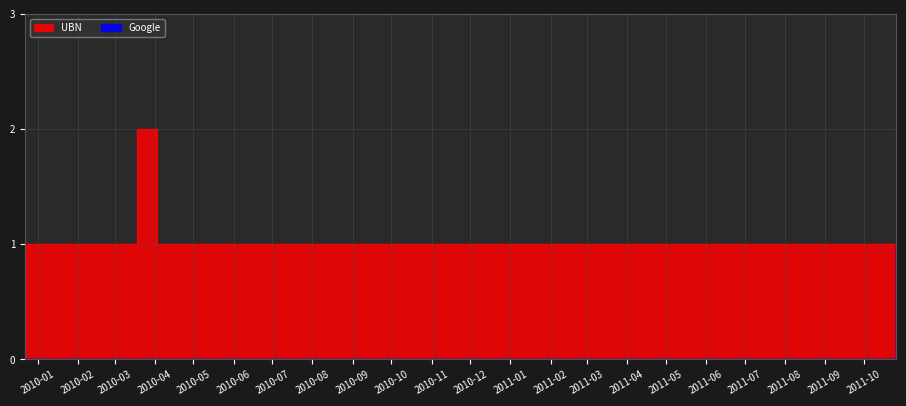

Where does the UBN series first go above 1?

2010-03-18